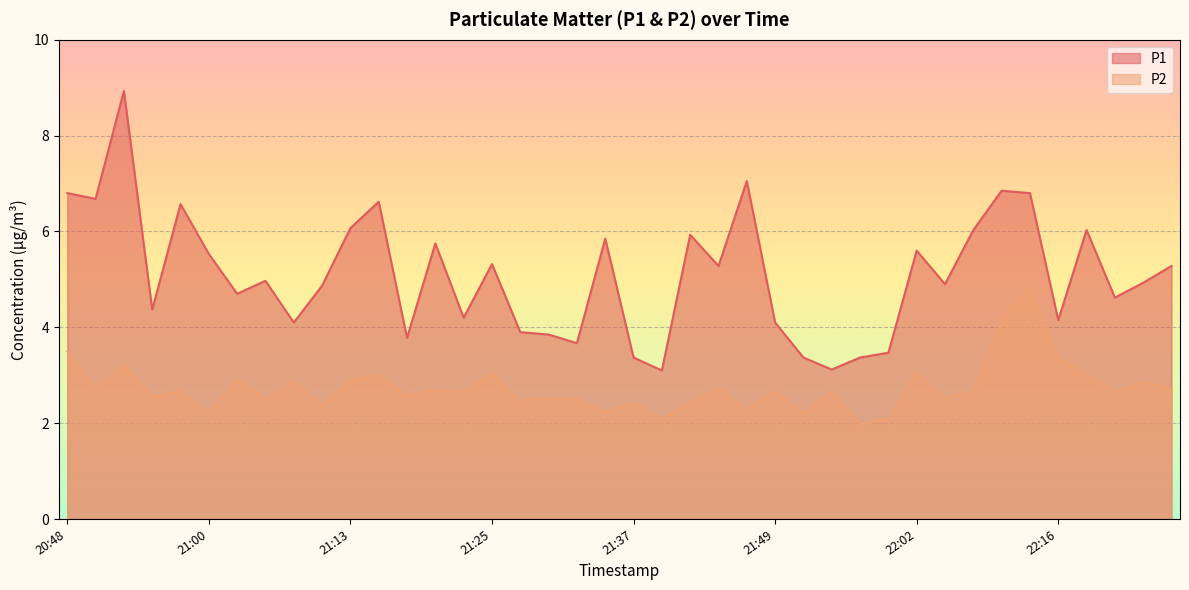

At how many categories does at least one series exceed 8?

1